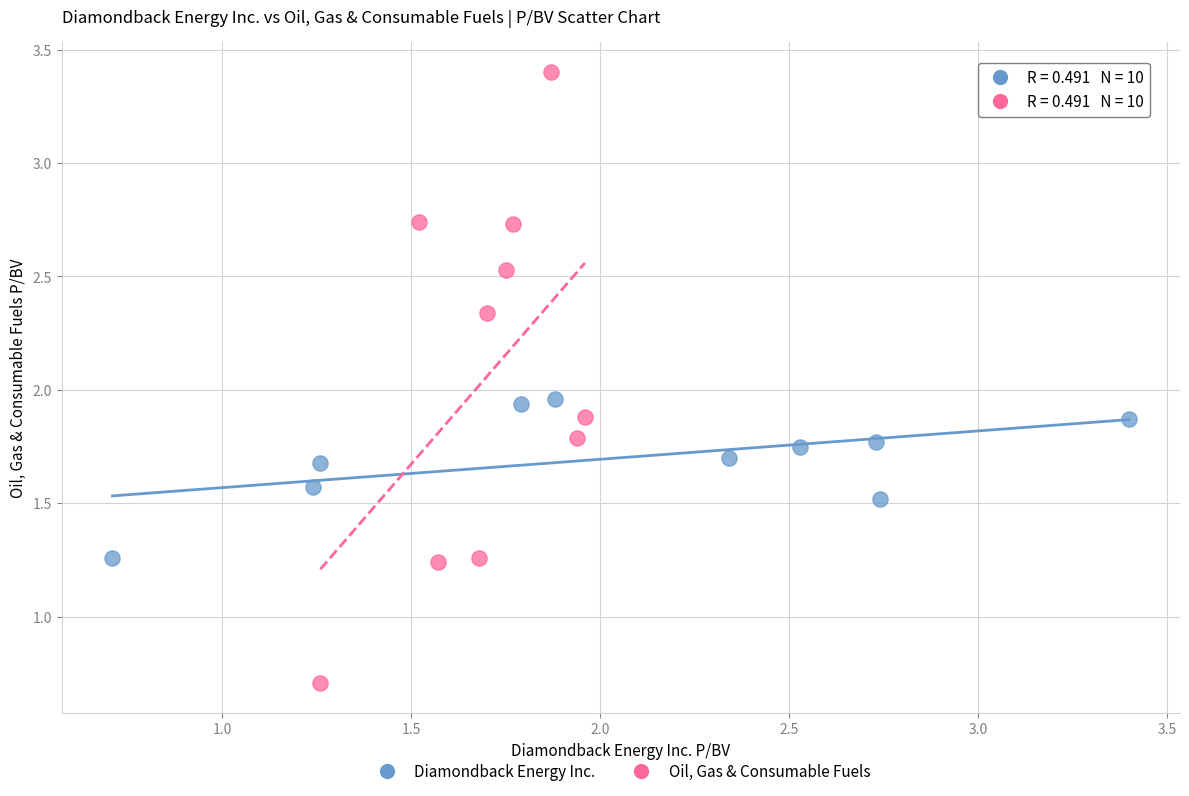

Which series reaches the minimum Y coordinate?

Oil, Gas & Consumable Fuels